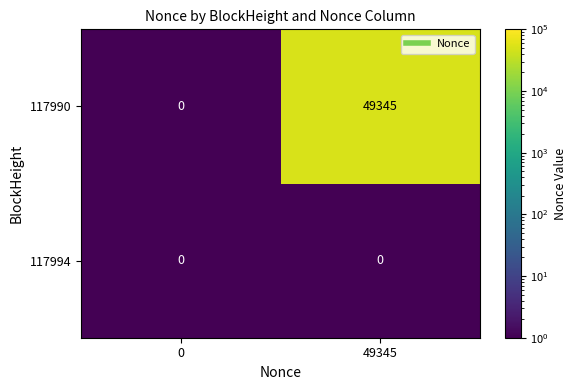

Reading left to right, what are all the values shown in this chart?

117990: 0	49345
117994: 0	0